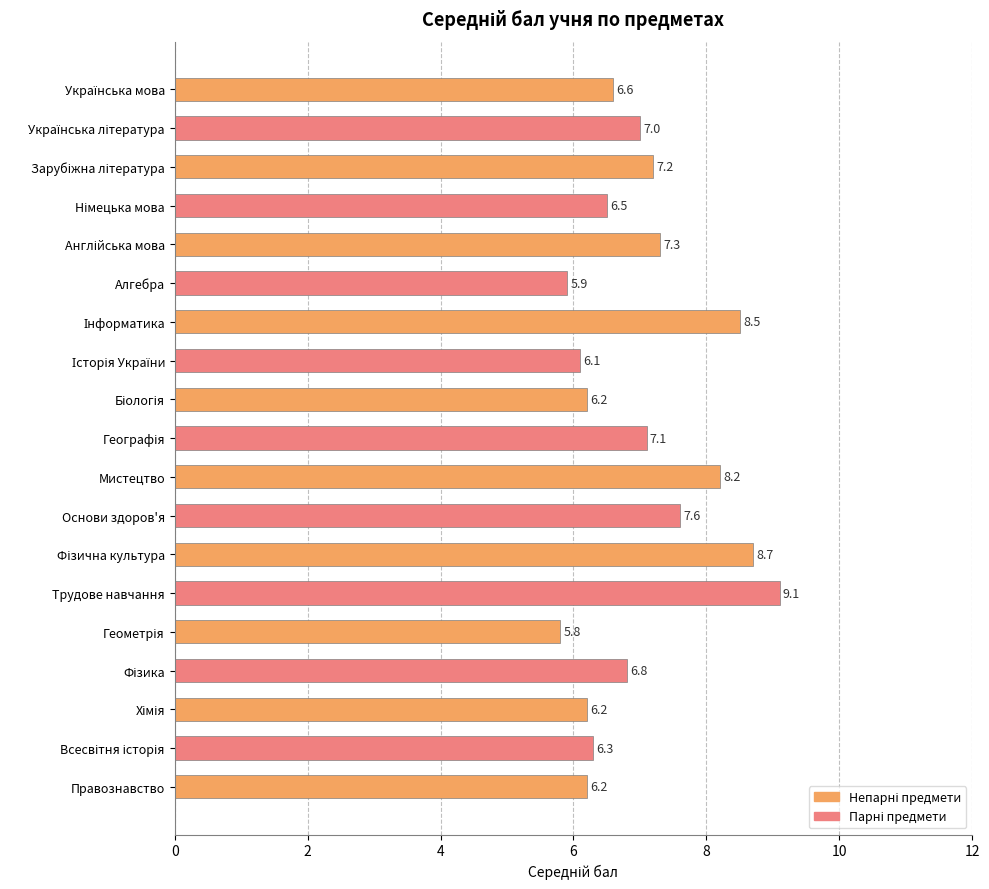

How many data points are less than 6?

2